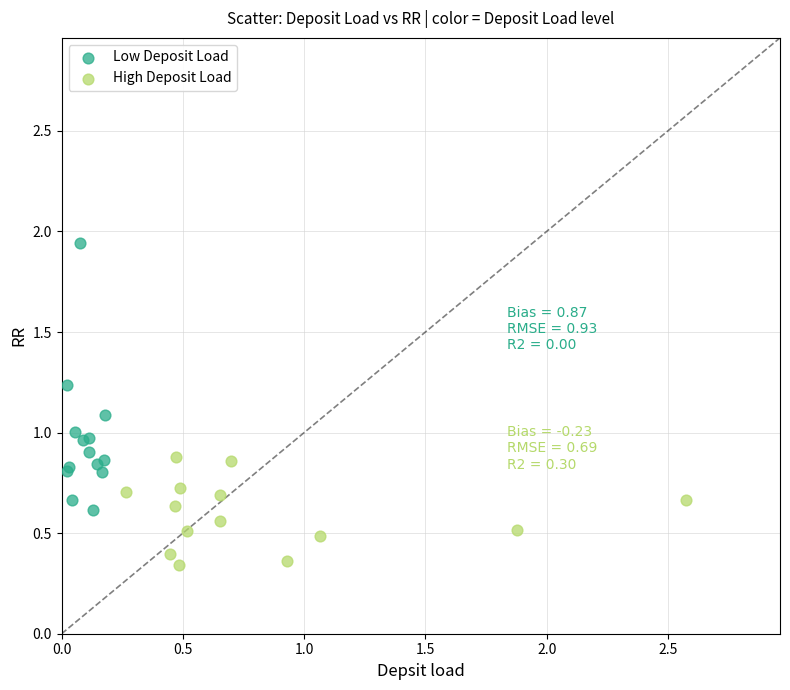

Which series contains the highest Y value?

Low Deposit Load